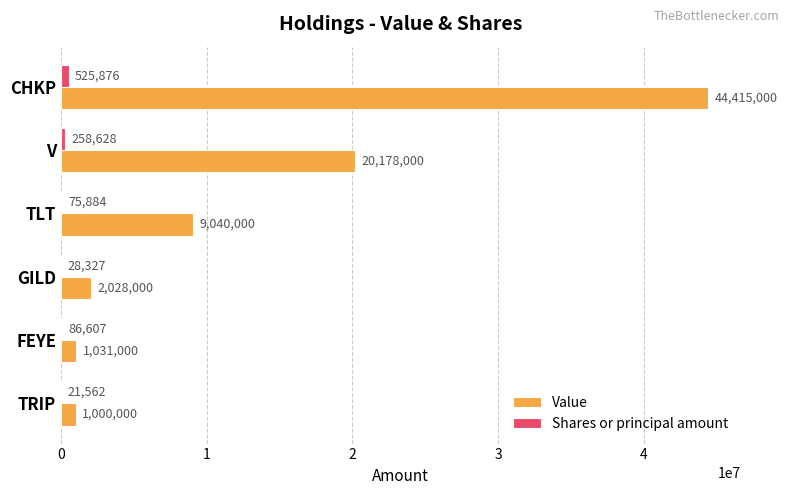

True or false: Value has a value of 35690837 at V.

False